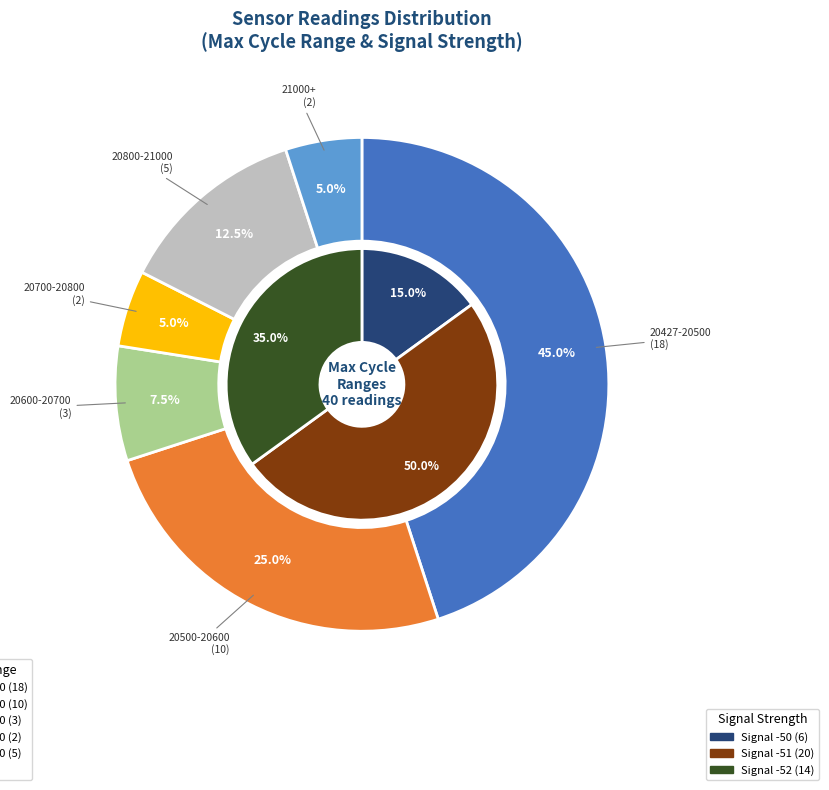

Does 14 account for over 50% of the chart?

No